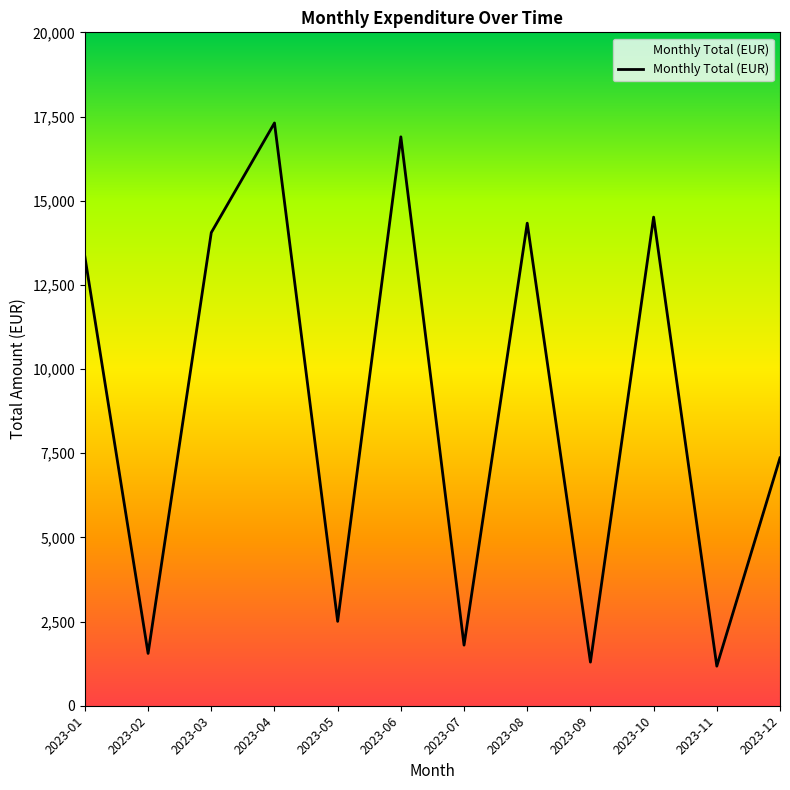

Does the chart have visible grid lines?

No